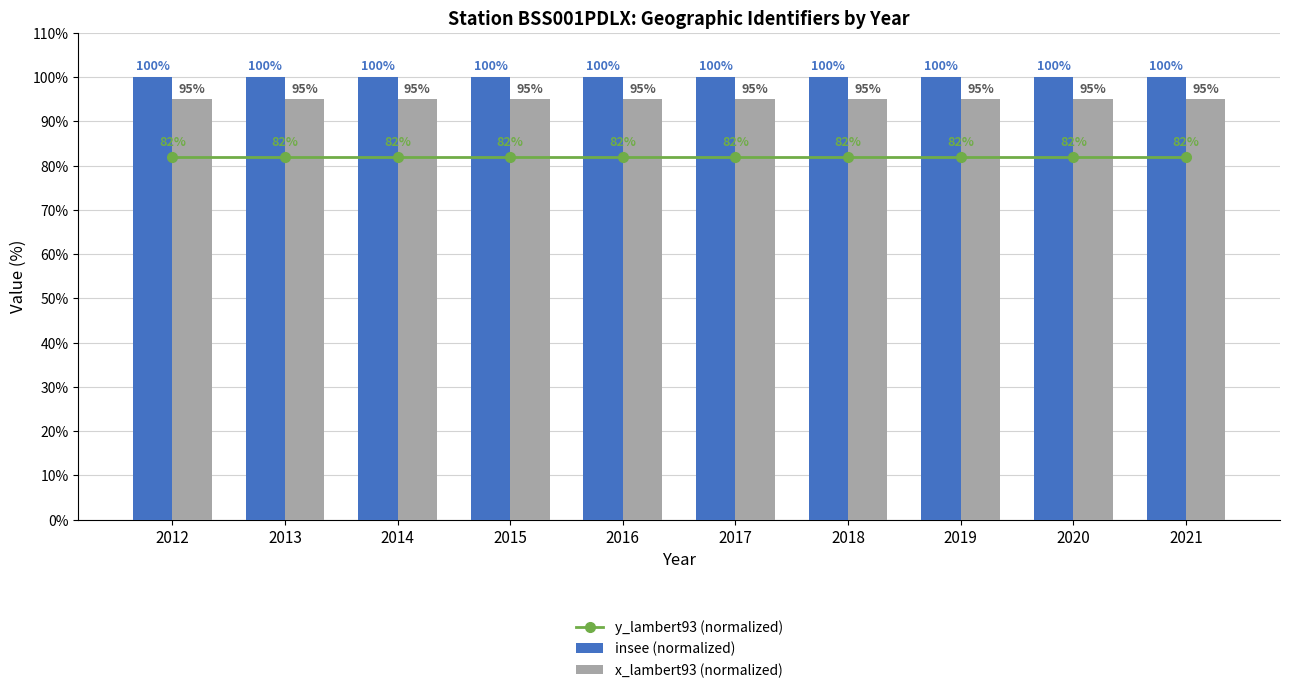

Which series has the widest spread of values?

y_lambert93 (normalized)